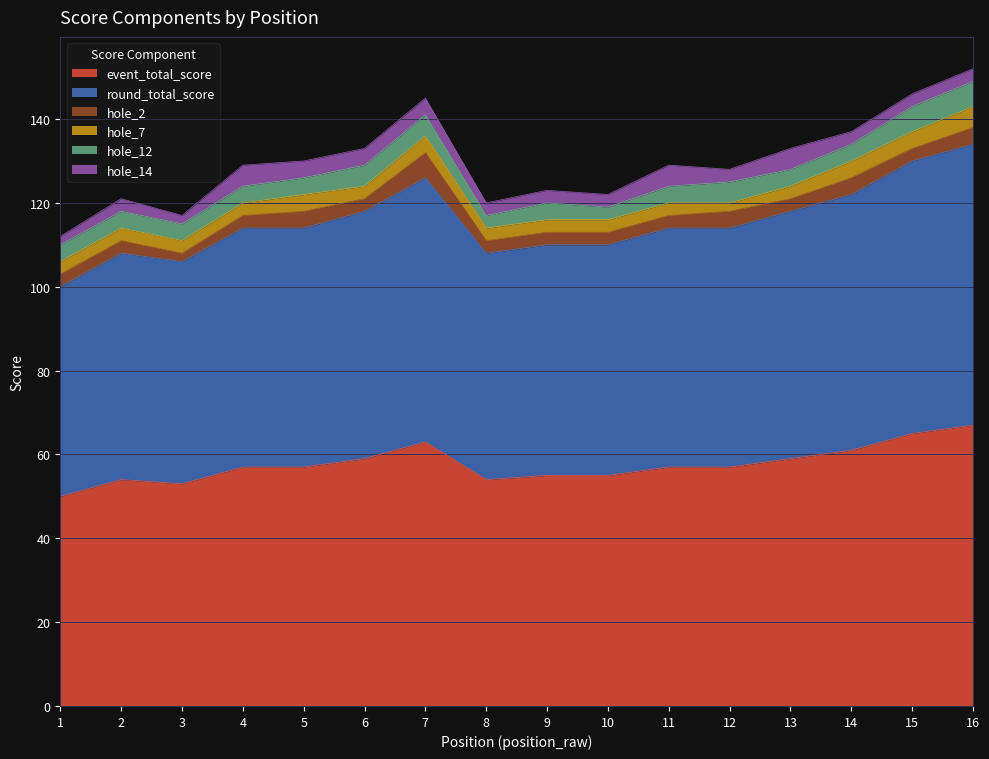

Between 3 and 15, which series saw the biggest shift?

event_total_score